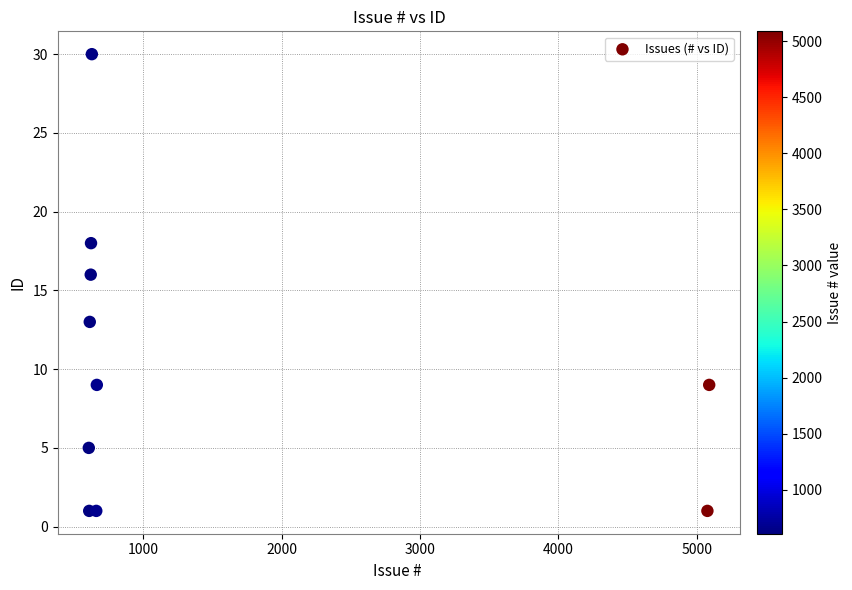

What Y value in the scatter plot is closest to 15?

16